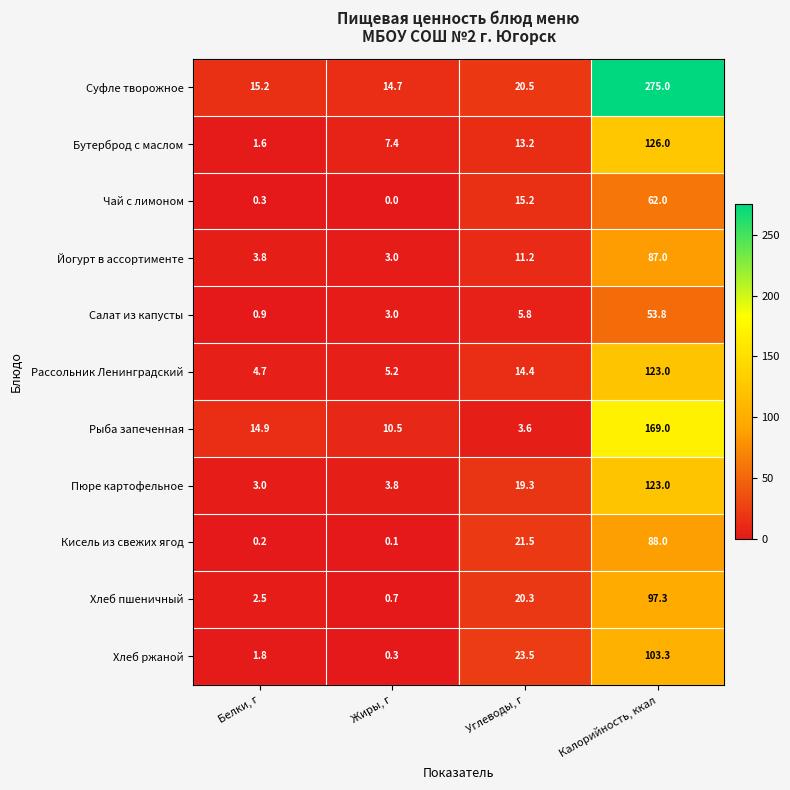

Count the number of data series in this chart.

11